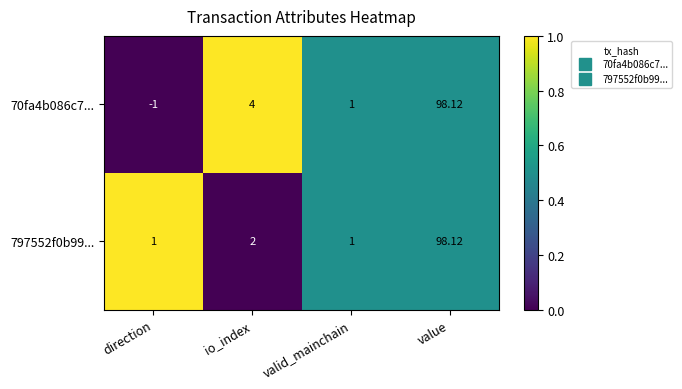

Where is 797552f0b99... nearest to the value 49?

io_index